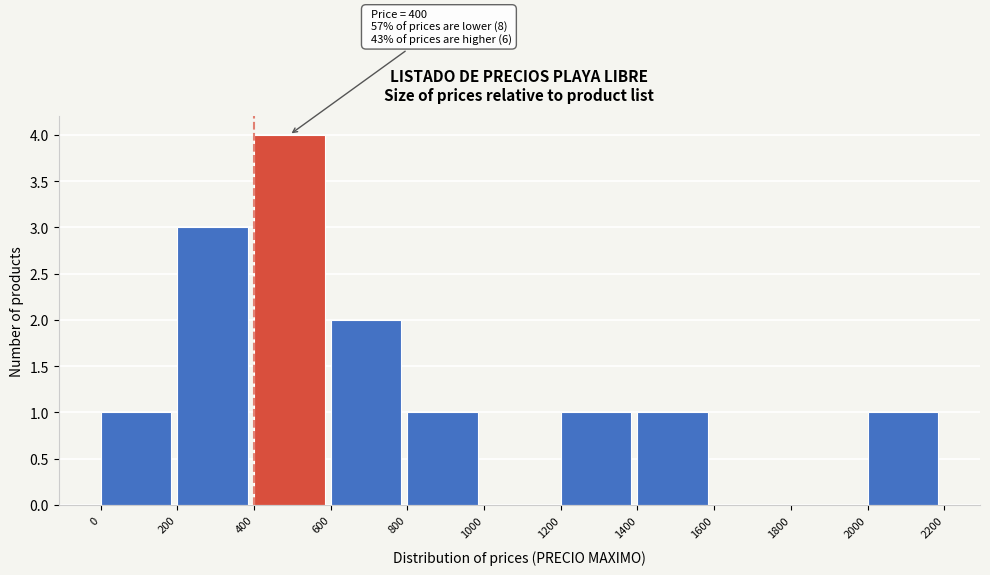

Over which range of the x-axis is the bar tallest?

400 to 600